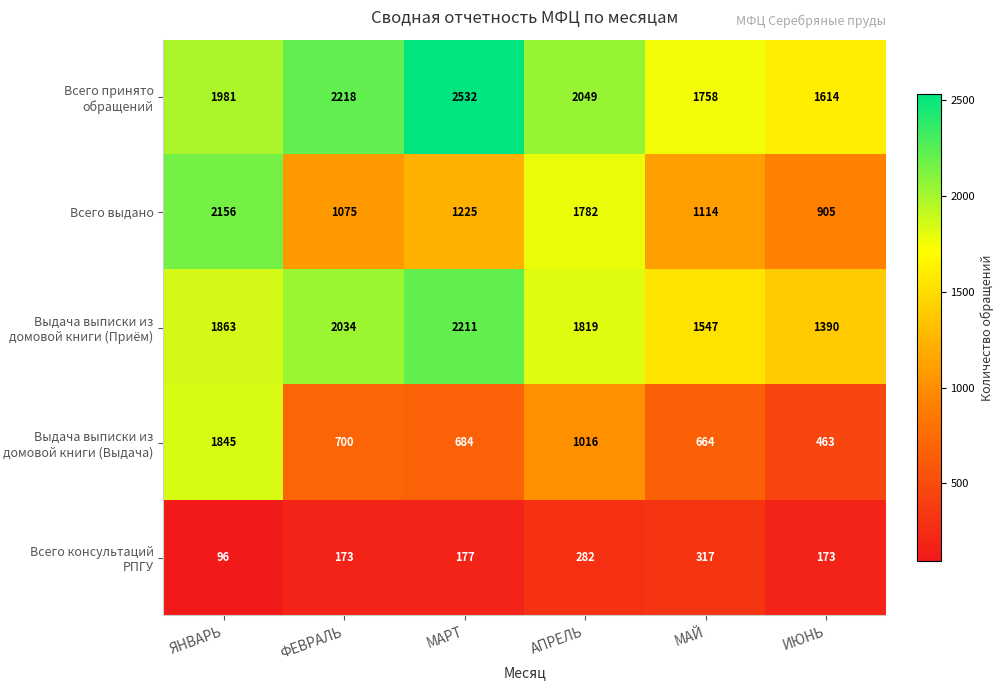

What is the difference between the maximum and minimum values in the Выдача выписки из домовой книги (Выдача) series?

1382